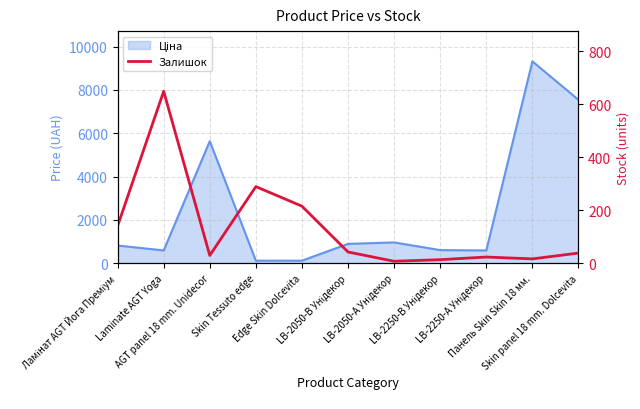

Reading left to right, transcribe all the data shown in this chart.

140	649	29	289	215	42	7	13	23	16	38